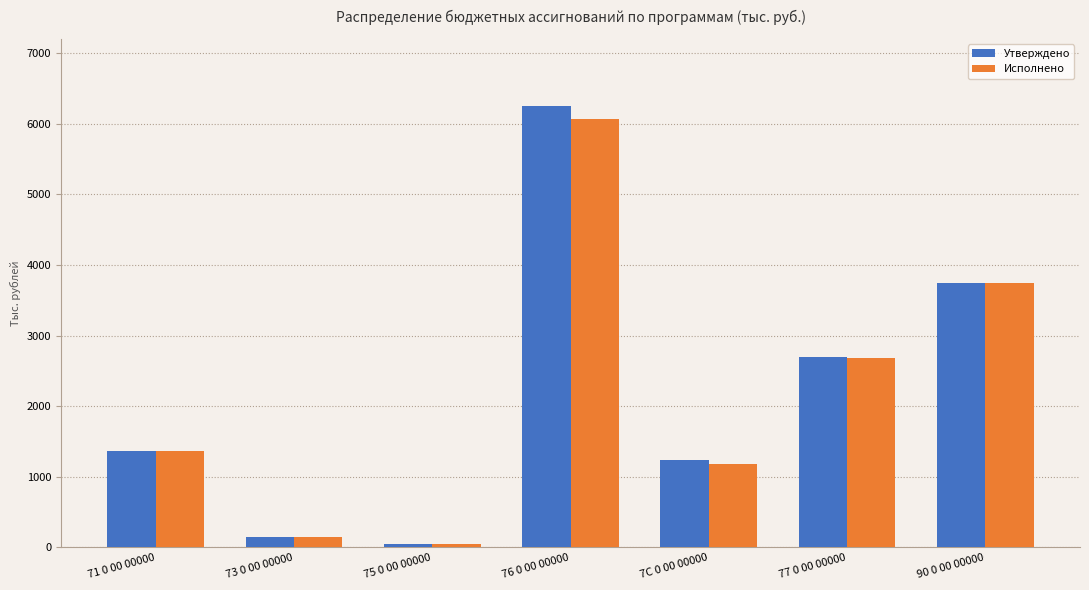

What position from the right is 73 0 00 00000?

6